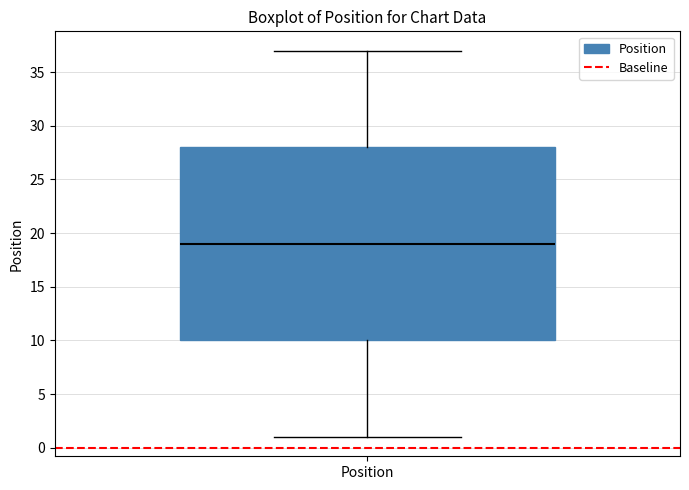

Read this box plot against the y-axis: the position of the median line, the range covered by the box, and the ends of both whiskers. The values are not printed on the chart, so give them approximately, as read against the axis.

median 19, box 10 to 28, whiskers 1 to 37